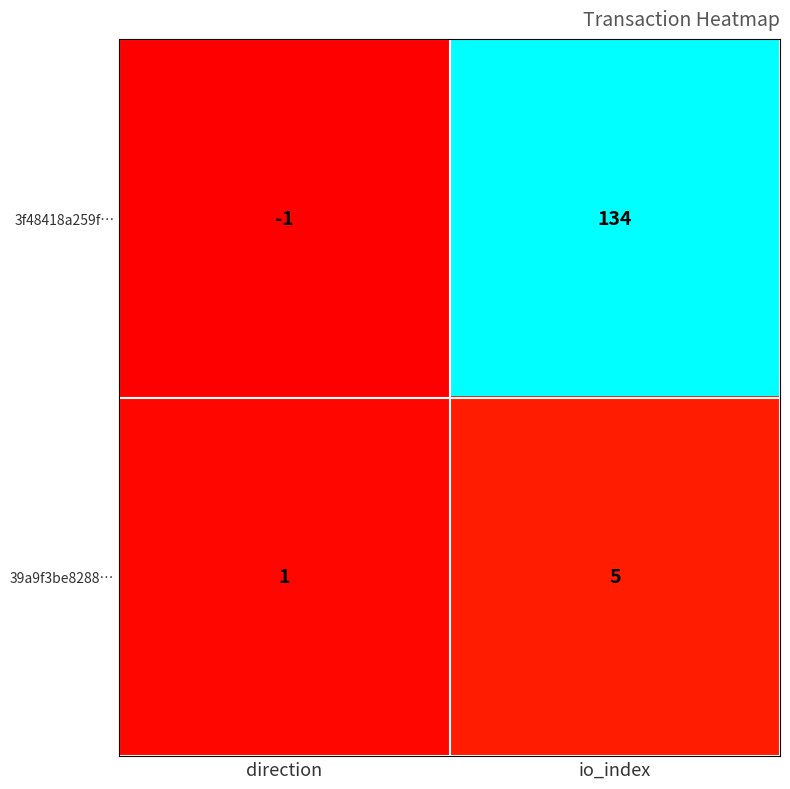

What is the maximum value shown in the chart?

134